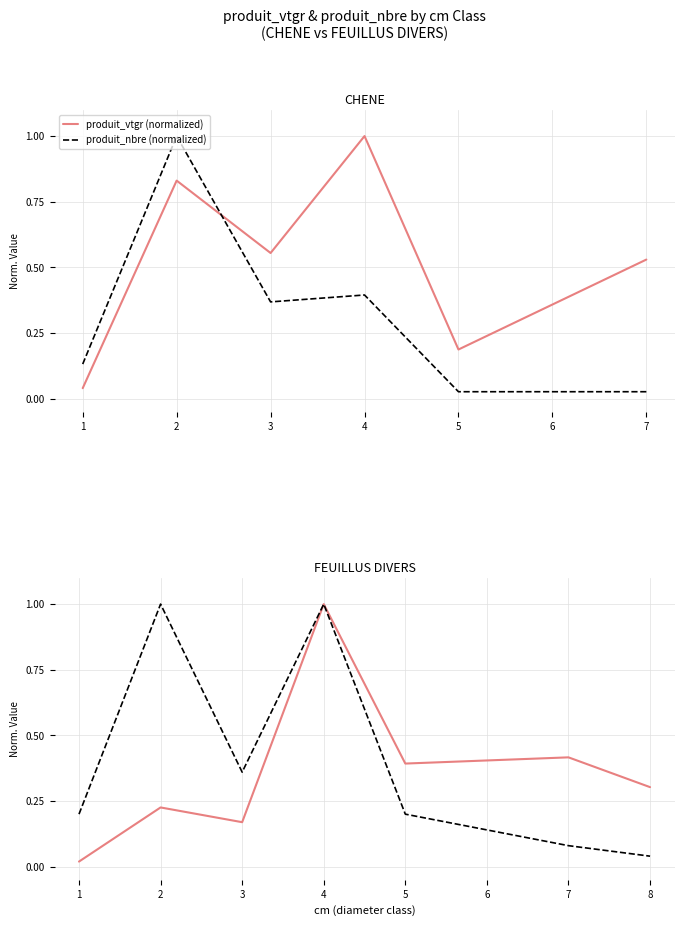

Rank the series at 1 from lowest to highest value.

produit_vtgr (normalized), produit_nbre (normalized)